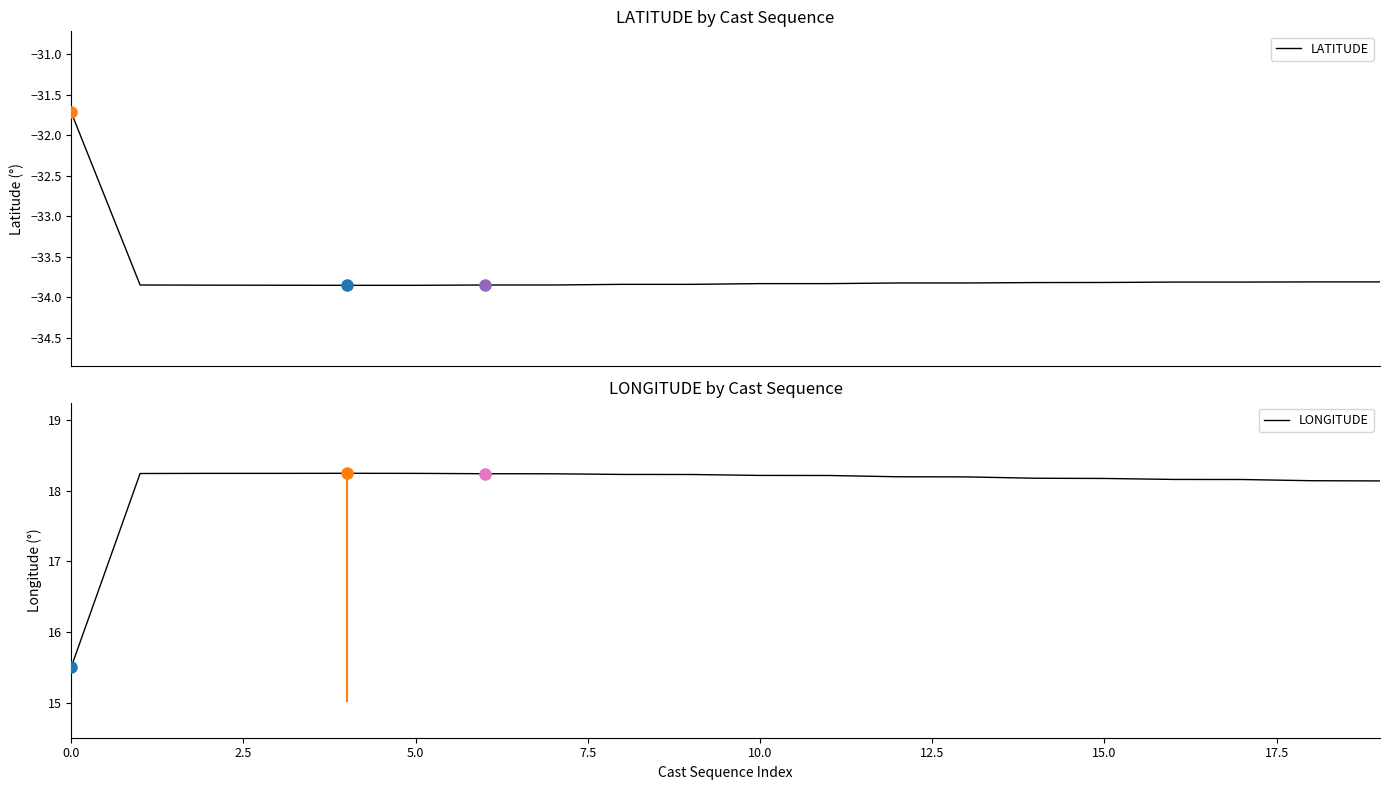

Which series has the largest range (max minus min)?

LONGITUDE